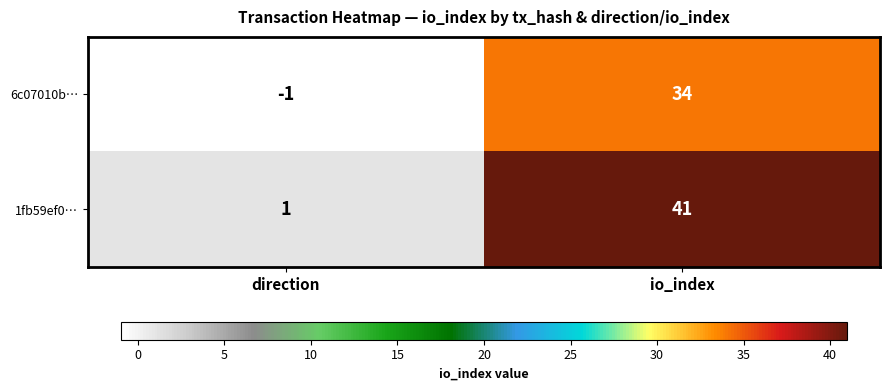

At io_index, list the series in order from largest to smallest.

1fb59ef0…, 6c07010b…